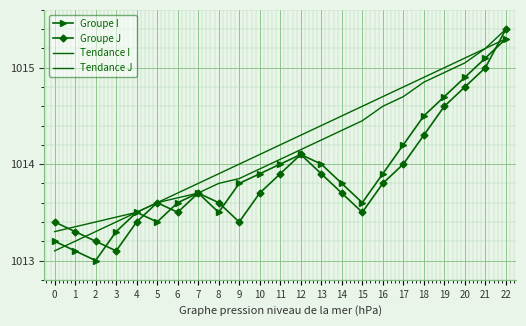

What is the lowest value of the Groupe I series?

1013.0